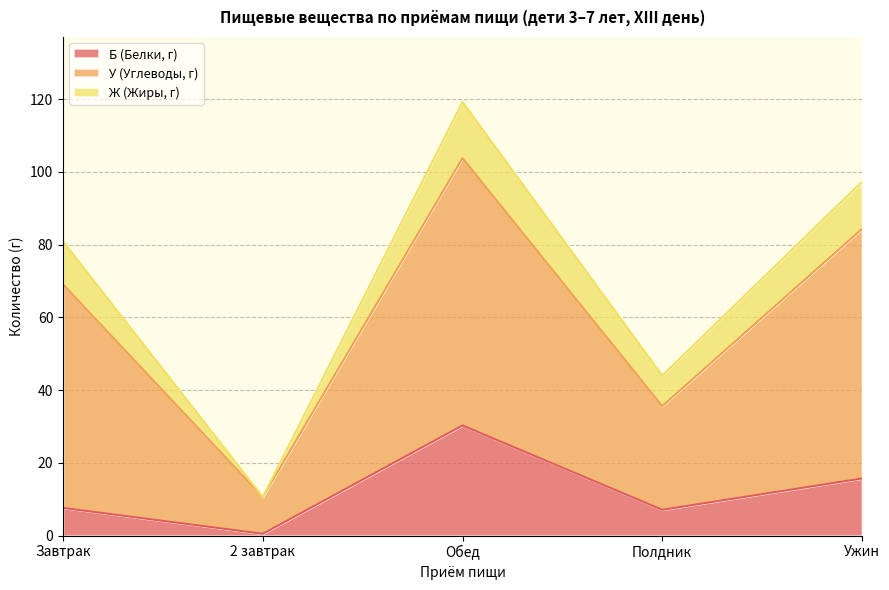

What is the difference between the maximum and minimum values in the Б (Белки, г) series?

29.8